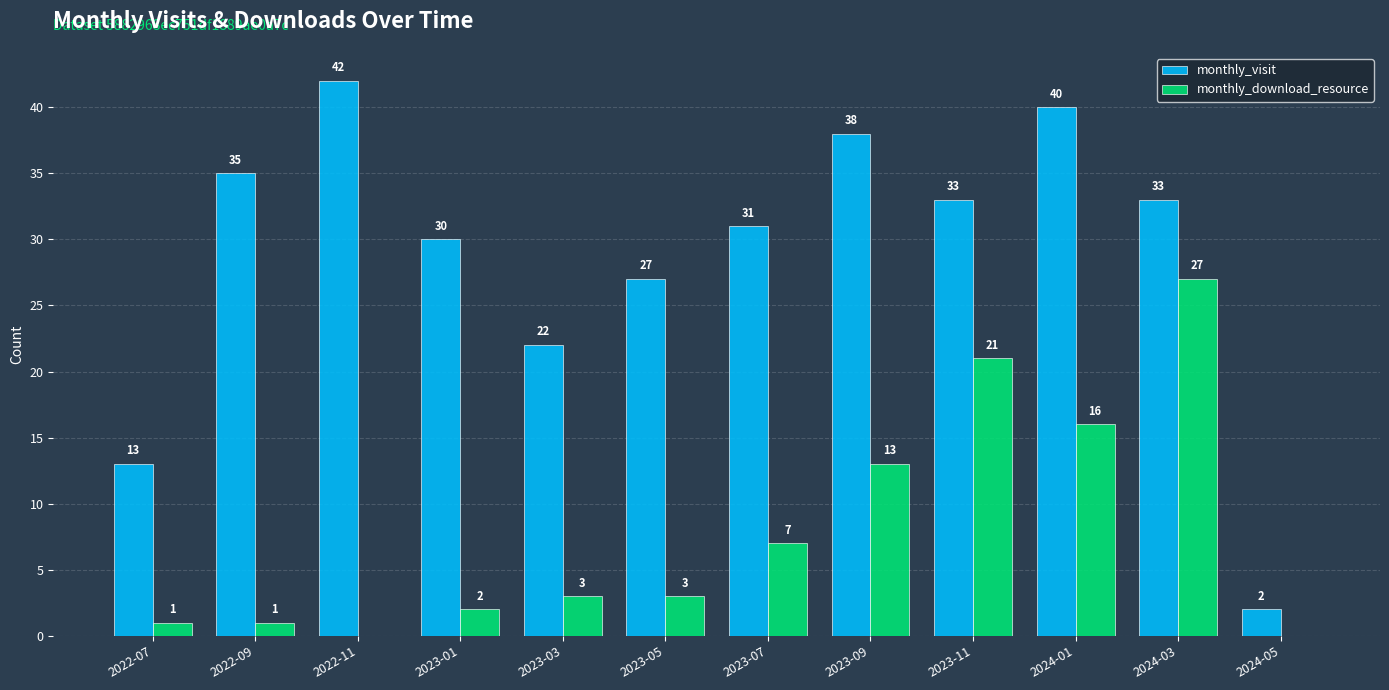

Between 2022-09 and 2023-01, which series saw the biggest shift?

monthly_visit